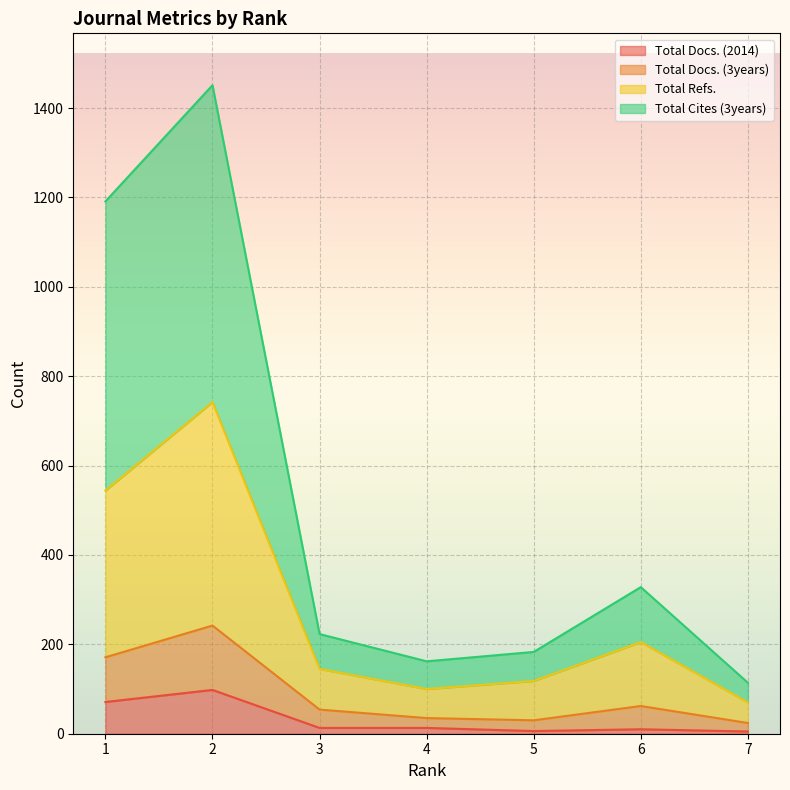

How many values in the Total Docs. (2014) series are below 13?

3